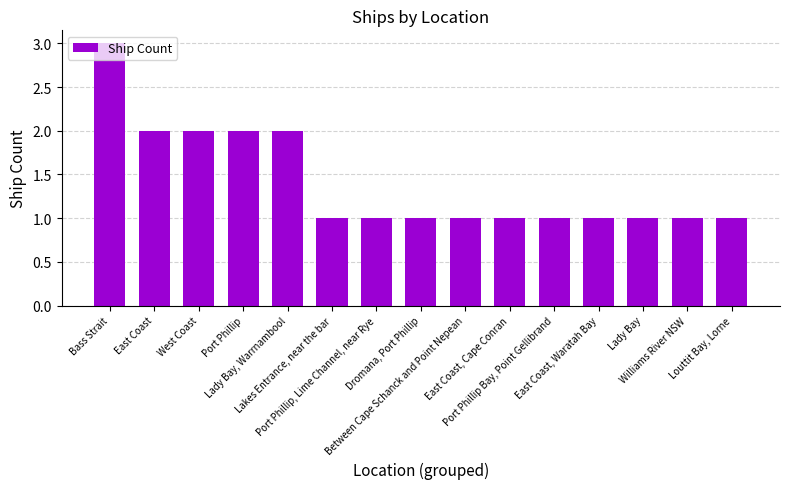

What is the greatest value displayed?

3